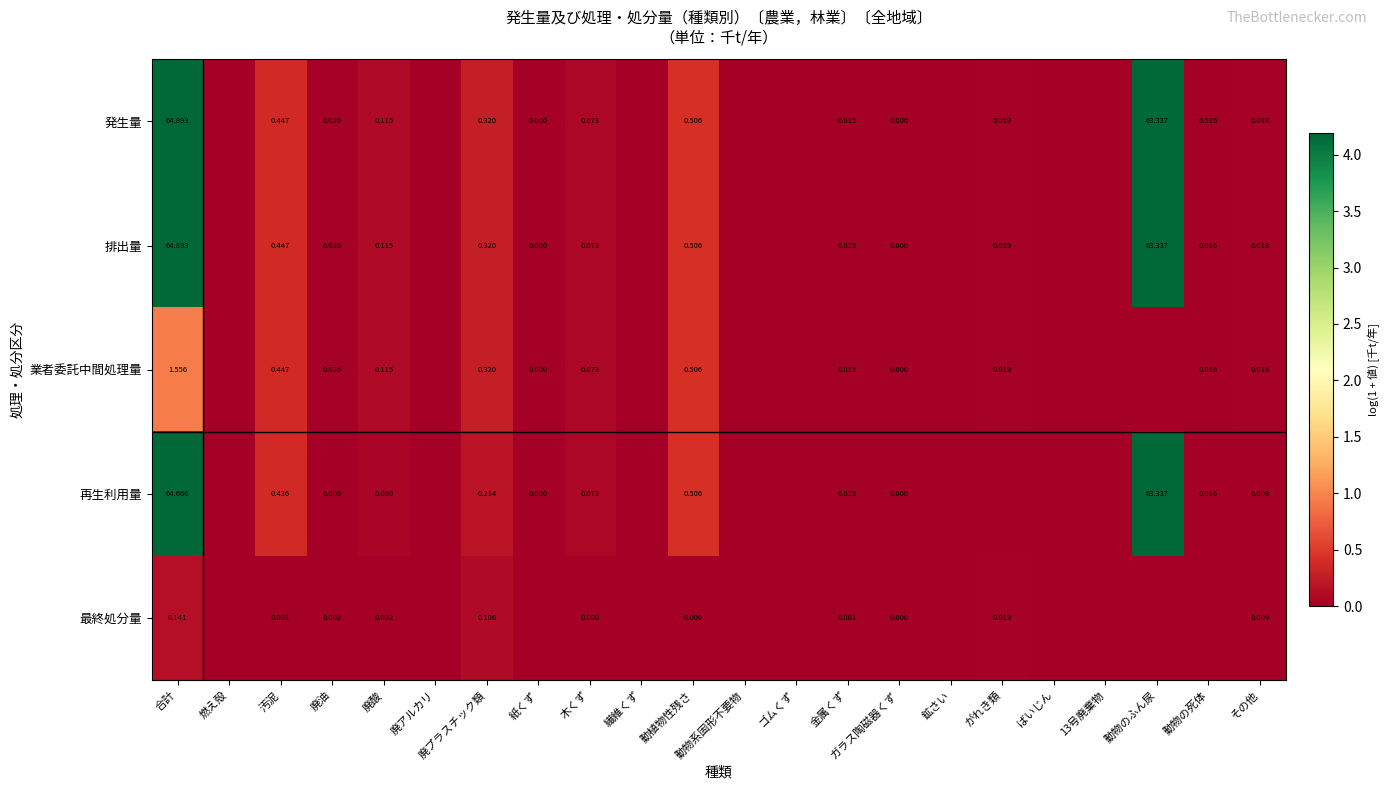

What is the difference between the 最終処分量 values at 廃プラスチック類 and 動植物性残さ?

0.1